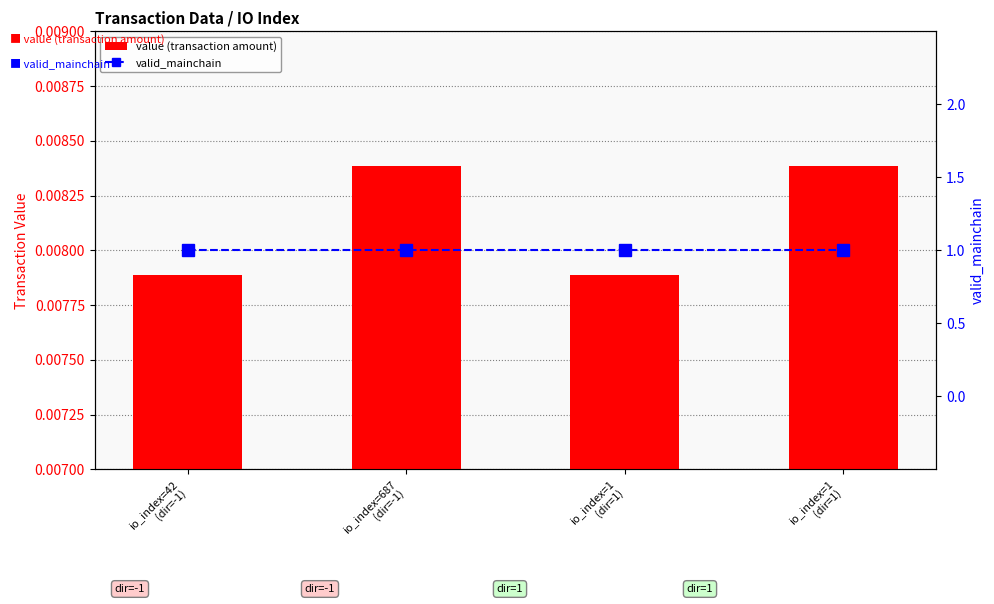

Reading left to right, transcribe all the data shown in this chart.

value (transaction amount): io_index=42
(dir=-1)=0.0	io_index=687
(dir=-1)=0.0	io_index=1
(dir=1)=0.0	io_index=1
(dir=1)=0.0
valid_mainchain: io_index=42
(dir=-1)=1.0	io_index=687
(dir=-1)=1.0	io_index=1
(dir=1)=1.0	io_index=1
(dir=1)=1.0